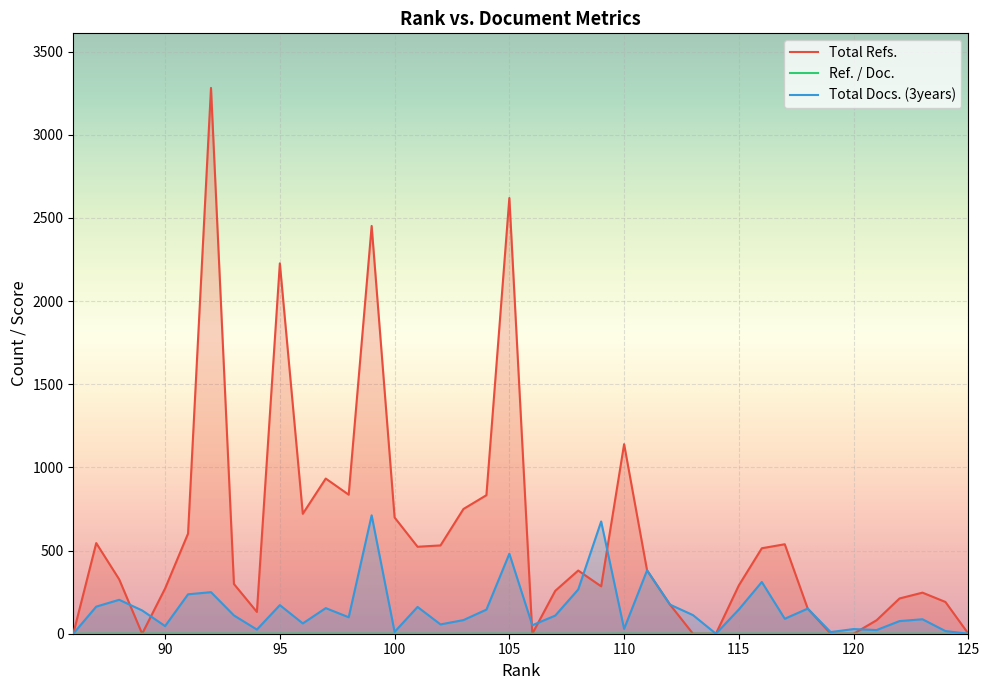

What is the maximum value for Total Docs. (3years)?

712.0